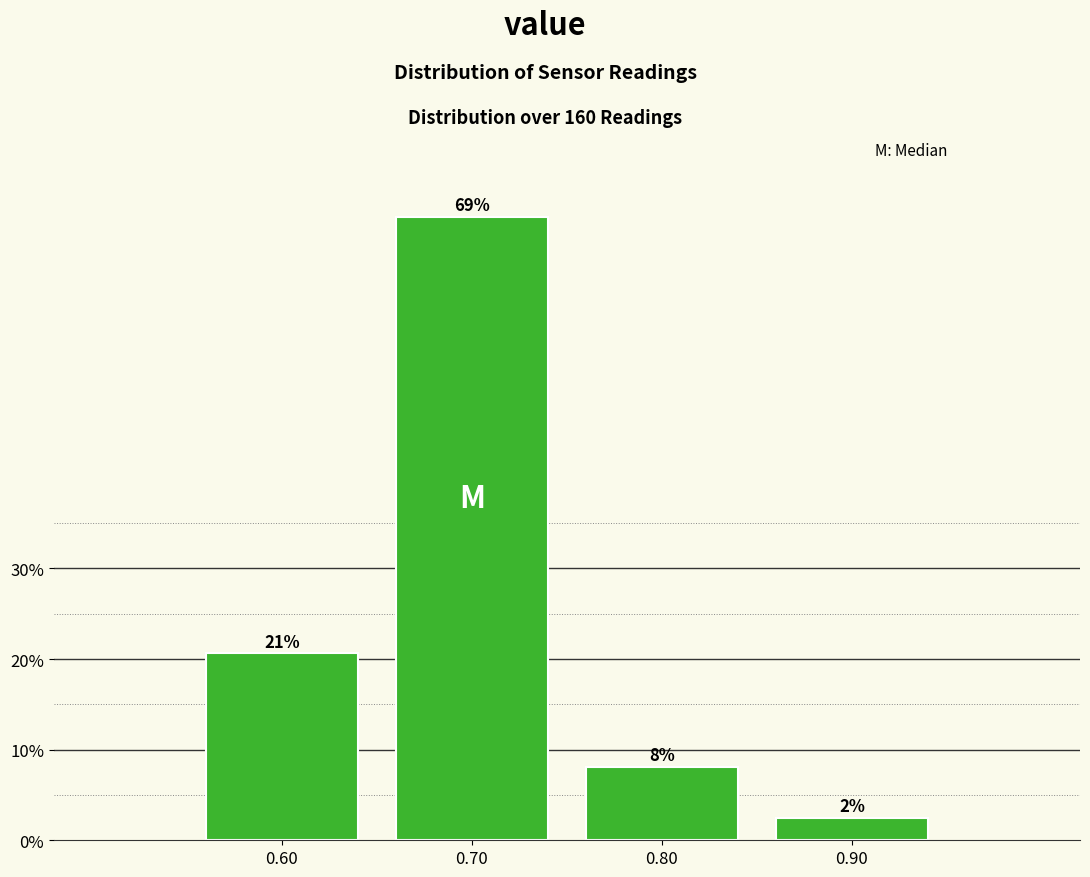

Does the chart contain any negative values?

No